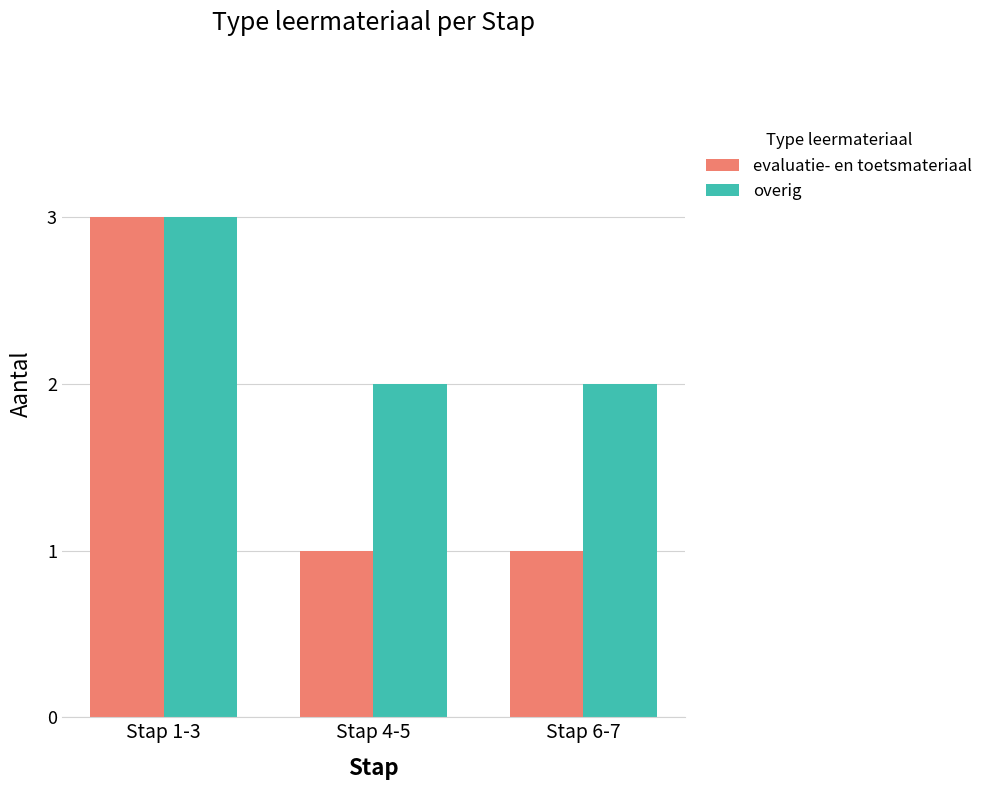

Reading right to left, transcribe all the data shown in this chart.

evaluatie- en toetsmateriaal: Stap 6-7=1	Stap 4-5=1	Stap 1-3=3
overig: Stap 6-7=2	Stap 4-5=2	Stap 1-3=3